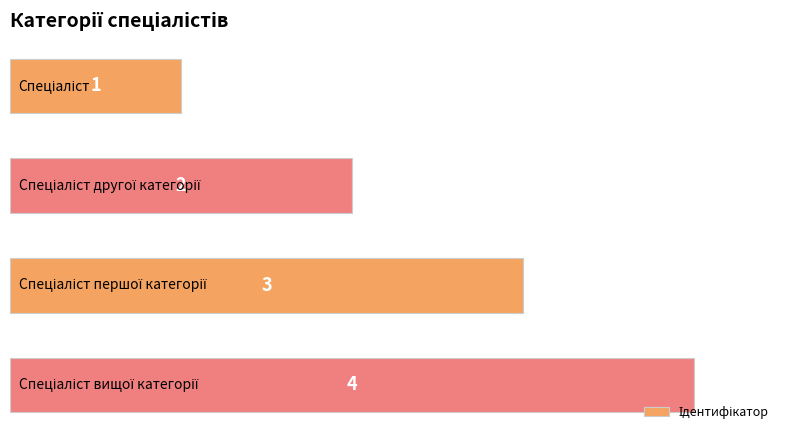

How many values are between 2 and 4?

3